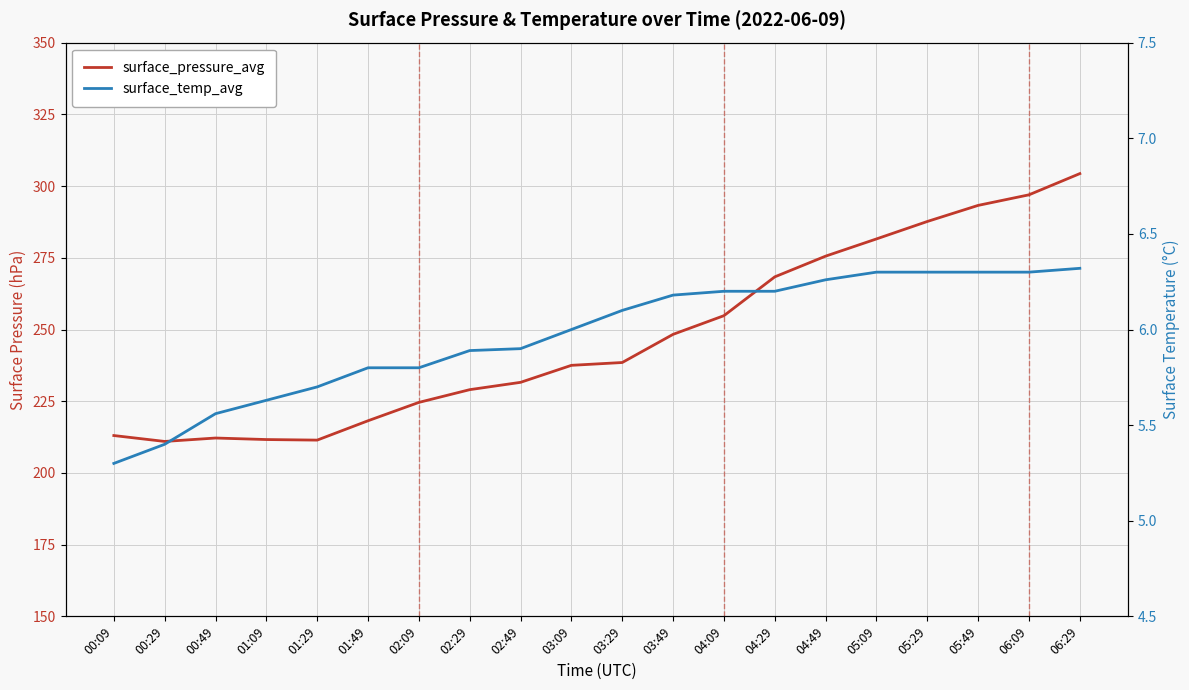

True or false: surface_temp_avg and surface_pressure_avg cross at least once.

False